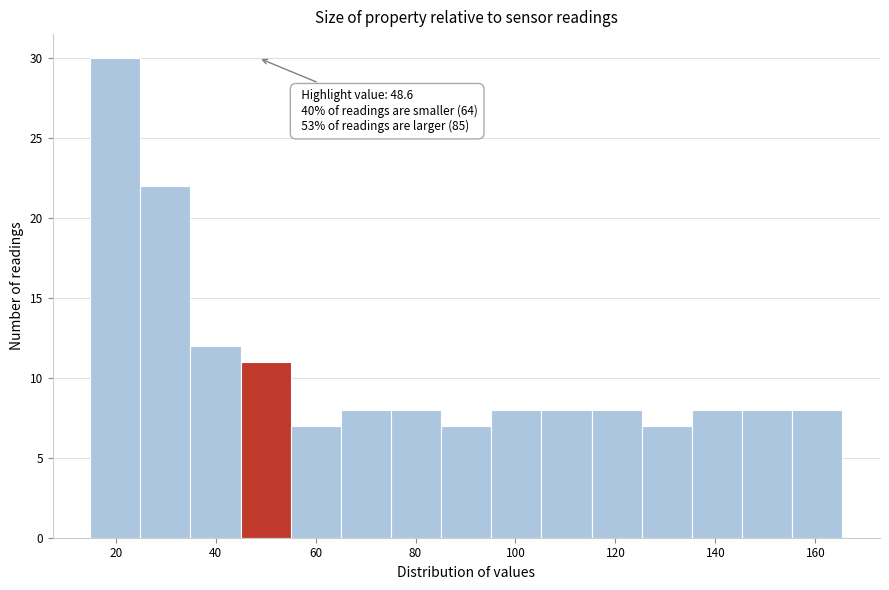

Which range on the x-axis has the tallest bar?

14 to 24